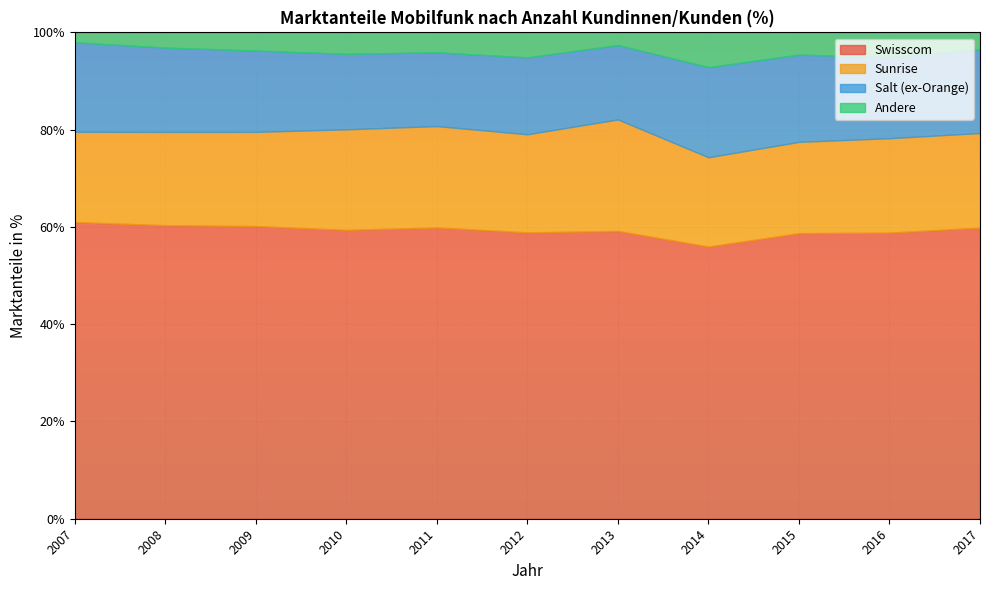

At which category does the chart reach its peak across all series?

2007